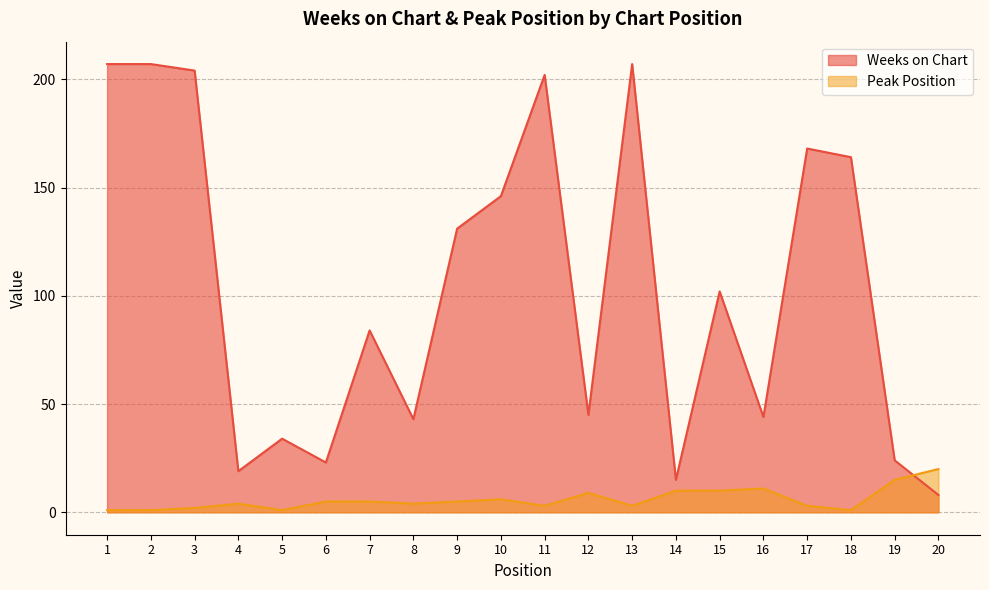

What are all the series names shown in the legend?

Weeks on Chart, Peak Position